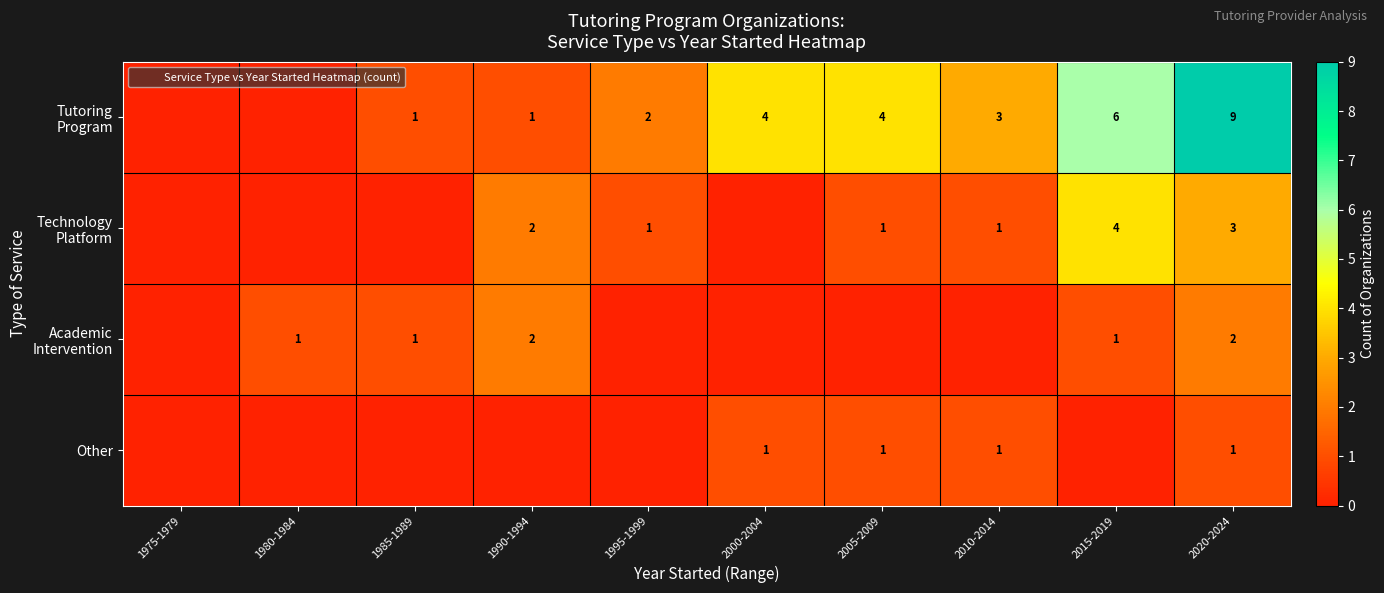

Which category has the highest value in the Academic Intervention series?

1990-1994